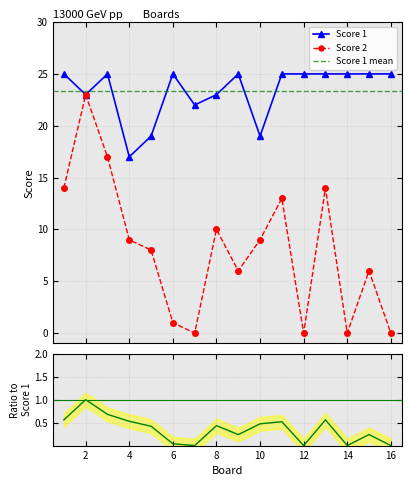

What is the value of the Score 2 point at the 10th from the left?

9